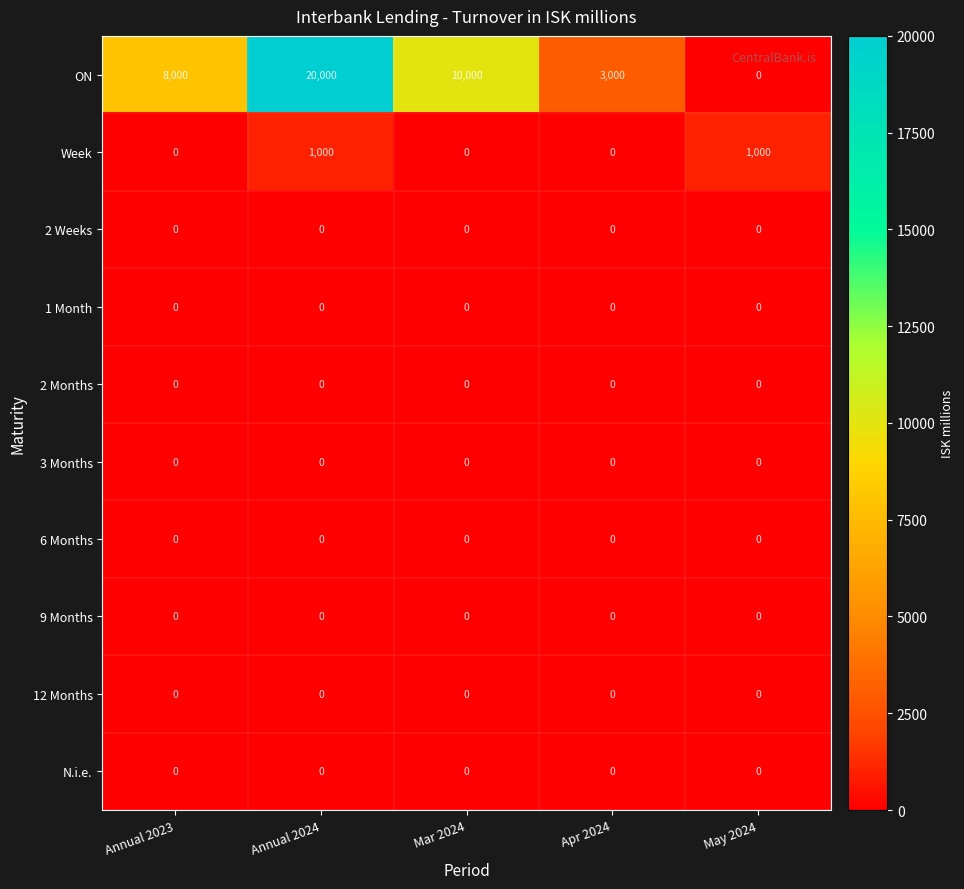

Which series has the widest spread of values?

ON